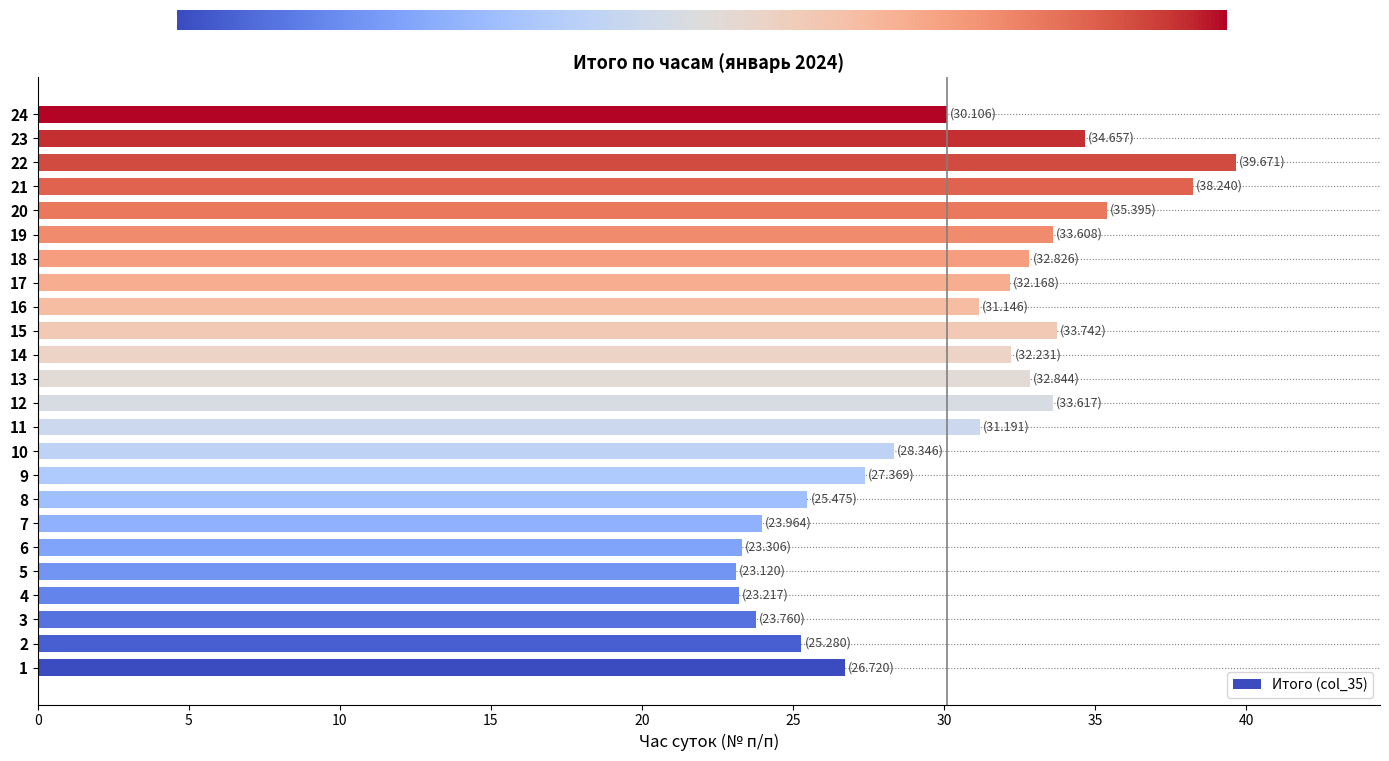

Which category has the highest value across all series?

22